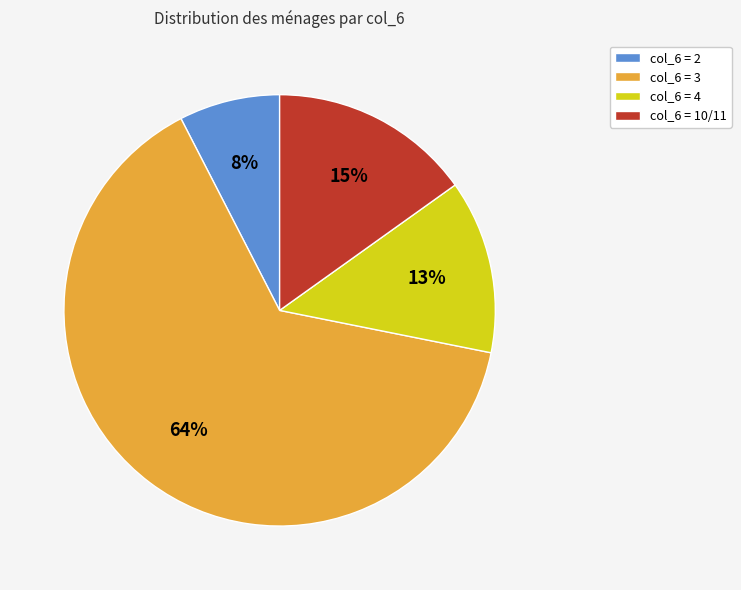

Between col_6 = 4 and col_6 = 3, which is larger?

col_6 = 3